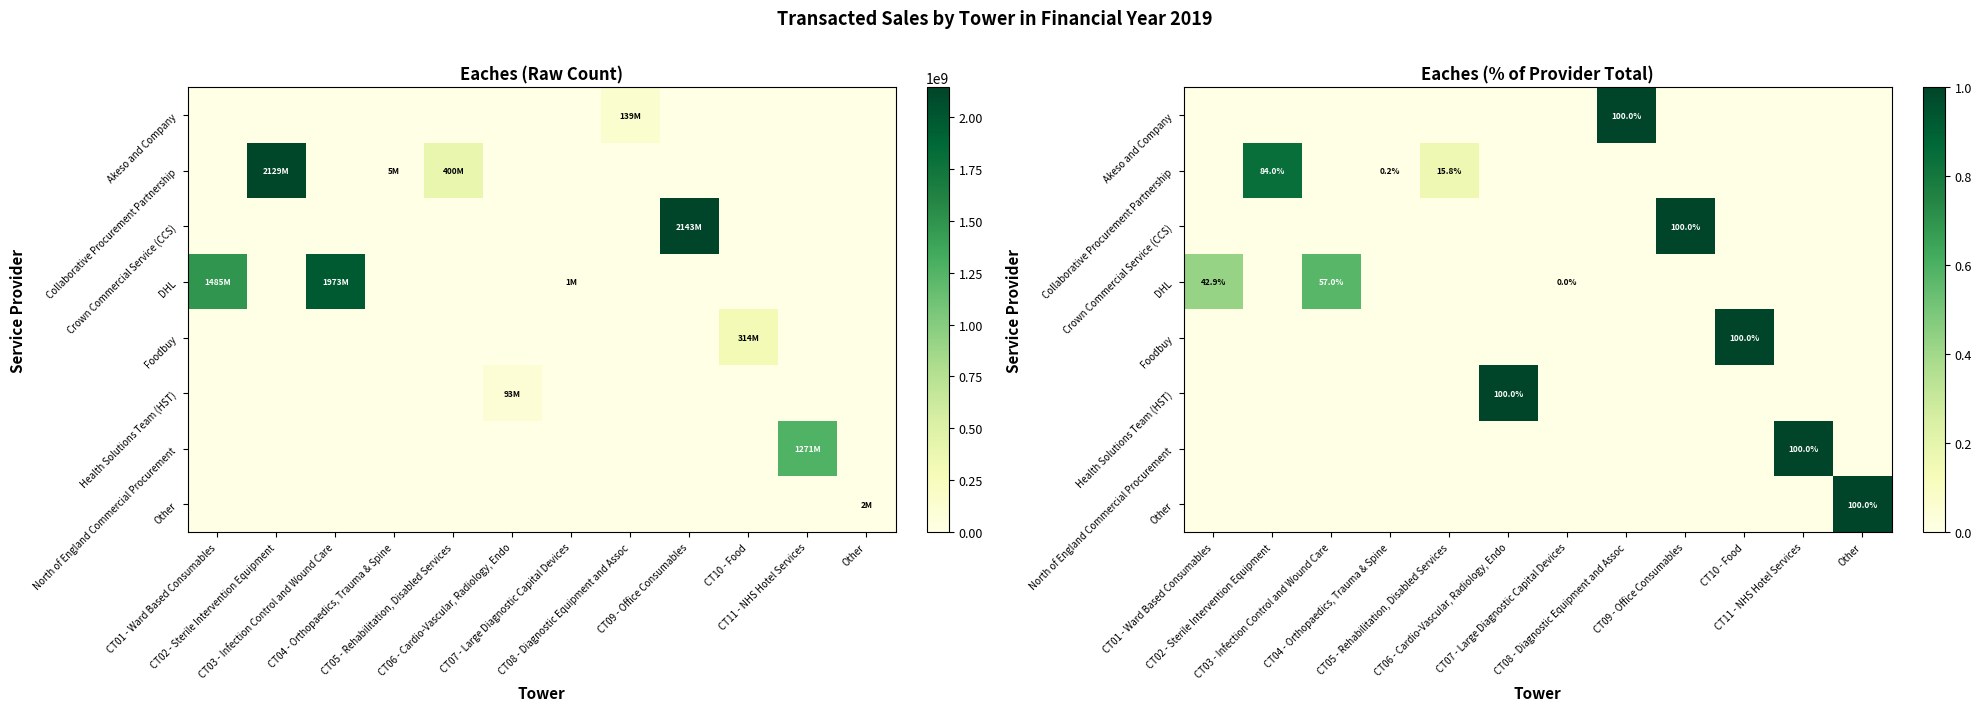

Is the value of Akeso and Company at CT11 - NHS Hotel Services greater than the value of Collaborative Procurement Partnership at CT08 - Diagnostic Equipment and Assoc?

No